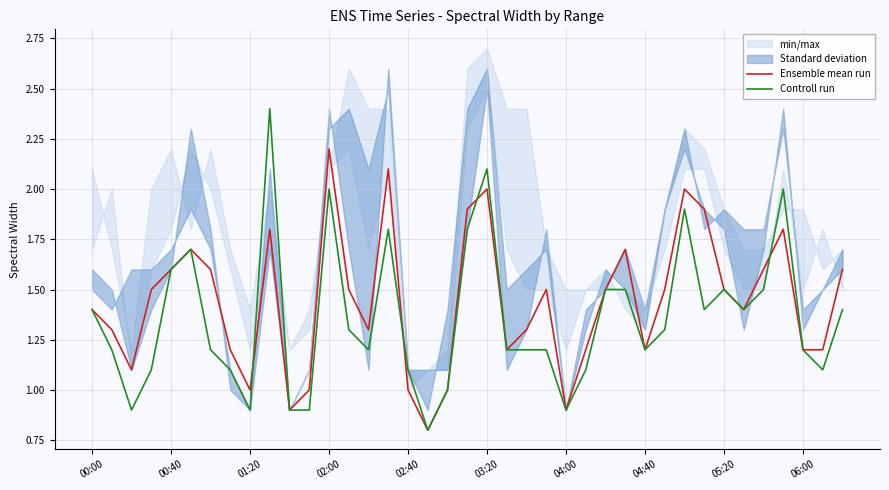

Which has a higher value, 34 or 00:00?

34